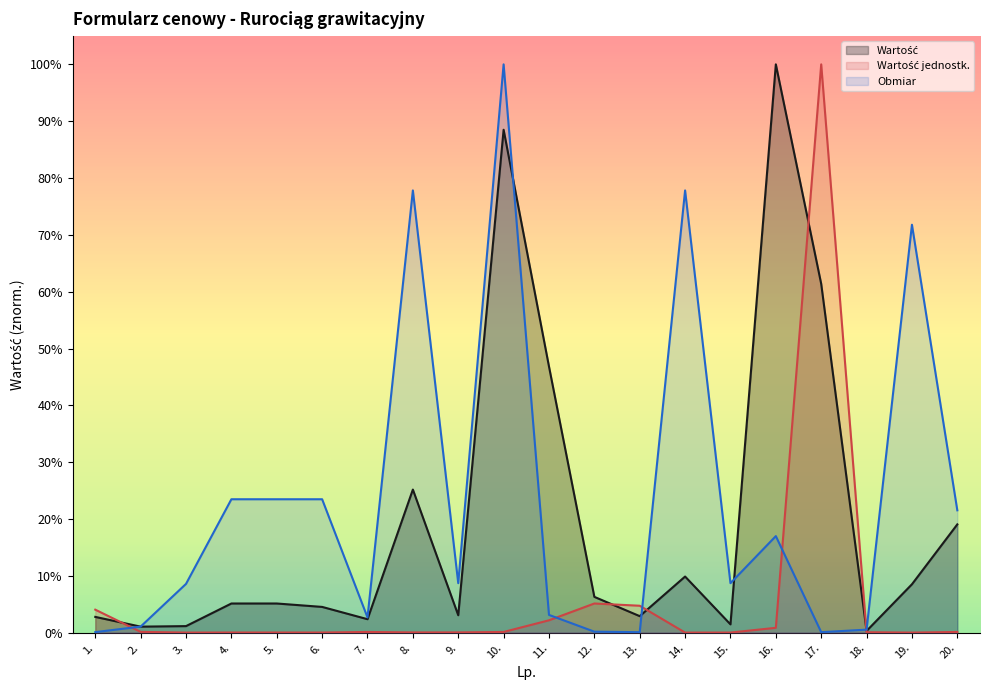

Rank the series by their average value, from lowest to highest.

Wartość jednostk., Wartość, Obmiar